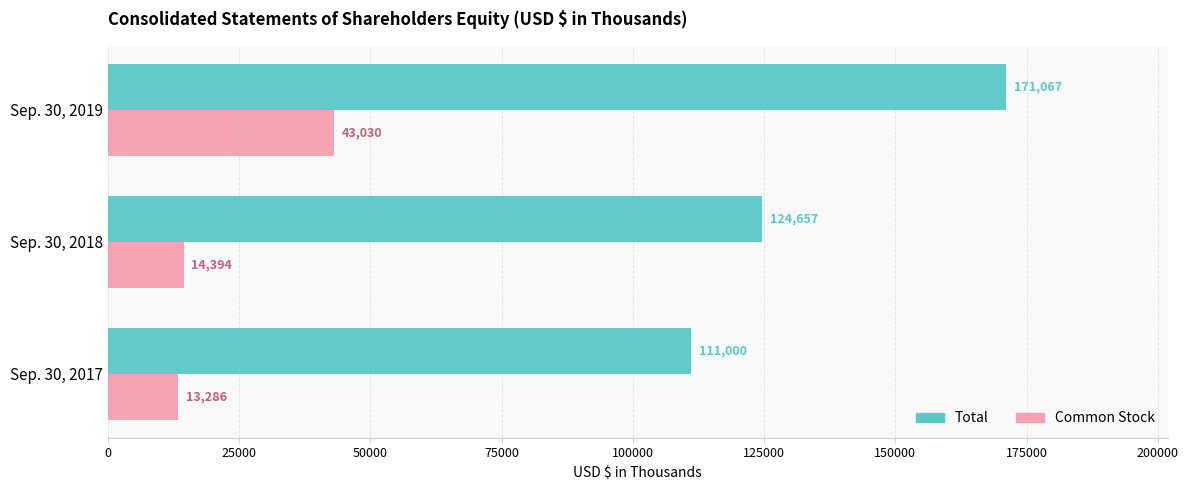

At how many categories does at least one series exceed 76882?

3